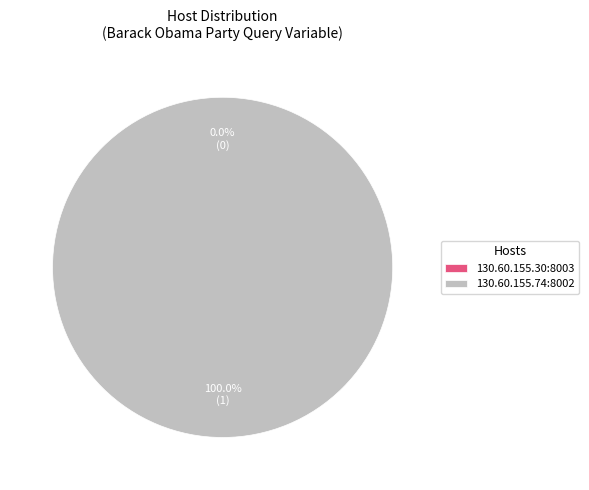

Does any single category account for the majority?

Yes